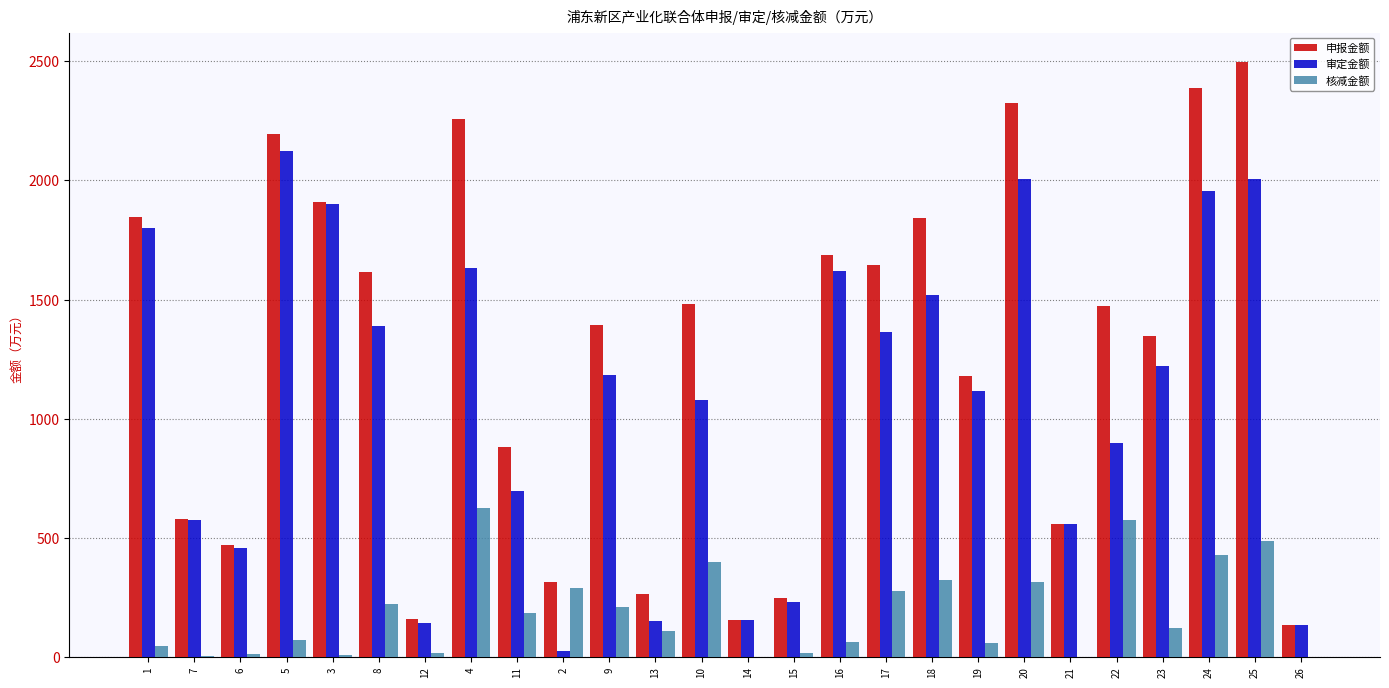

The 申报金额 series shows 31.9 at 14. True or false?

False